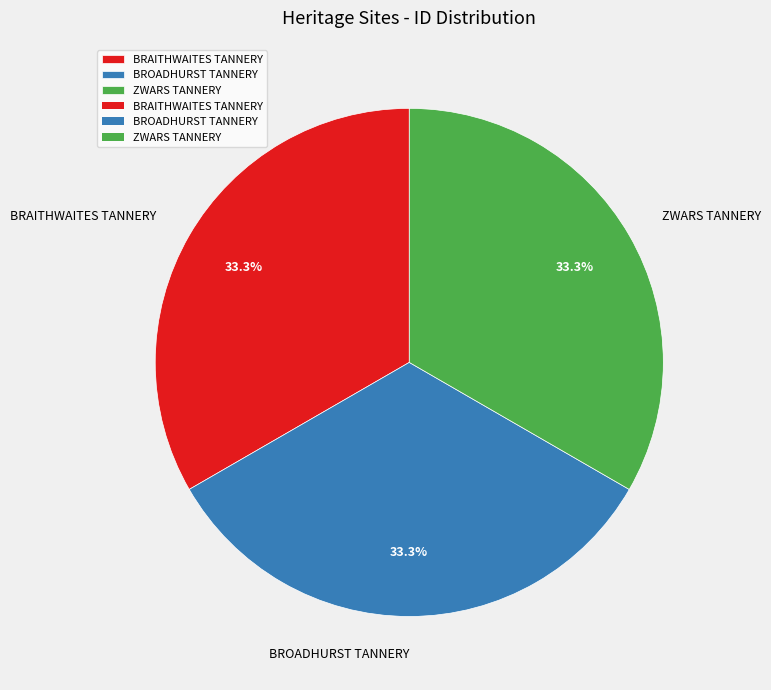

To the nearest percent, what portion does BRAITHWAITES TANNERY represent?

33%